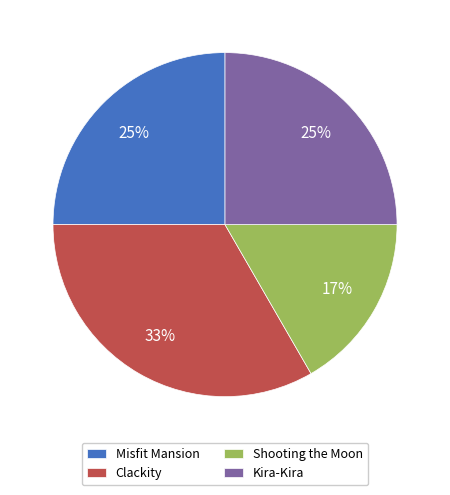

Count the number of slices in the pie.

4